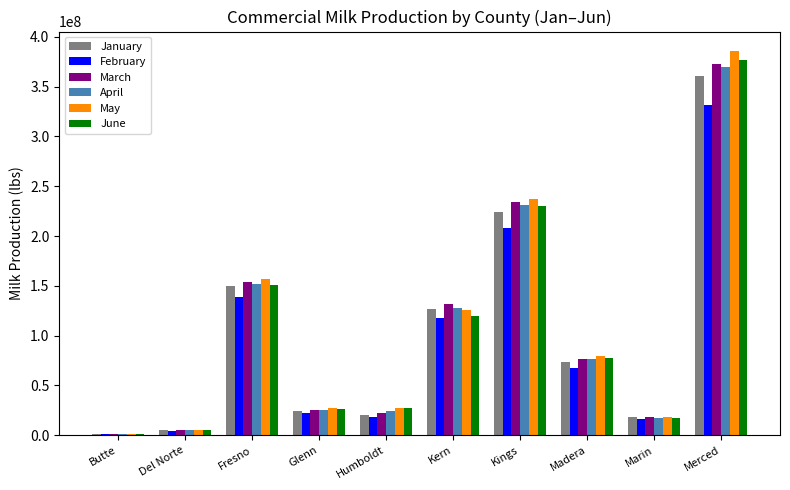

Between Glenn and Madera, which series saw the biggest shift?

May